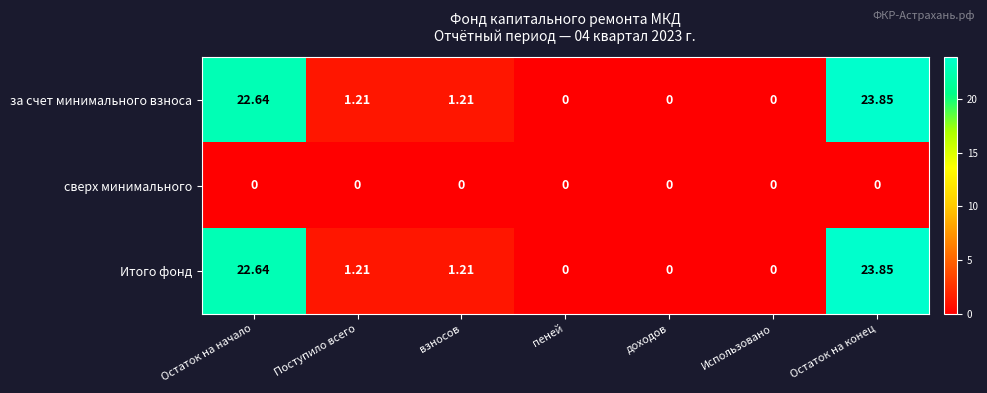

At which label does за счет минимального взноса reach its peak?

Остаток на конец